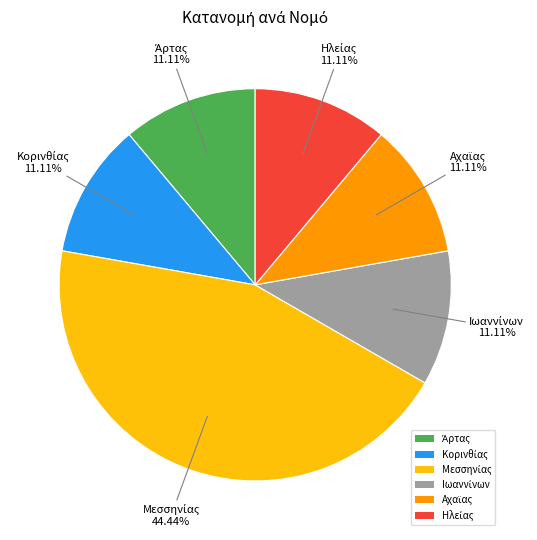

To the nearest percent, what is the difference between the largest and smallest slice percentages?

33%